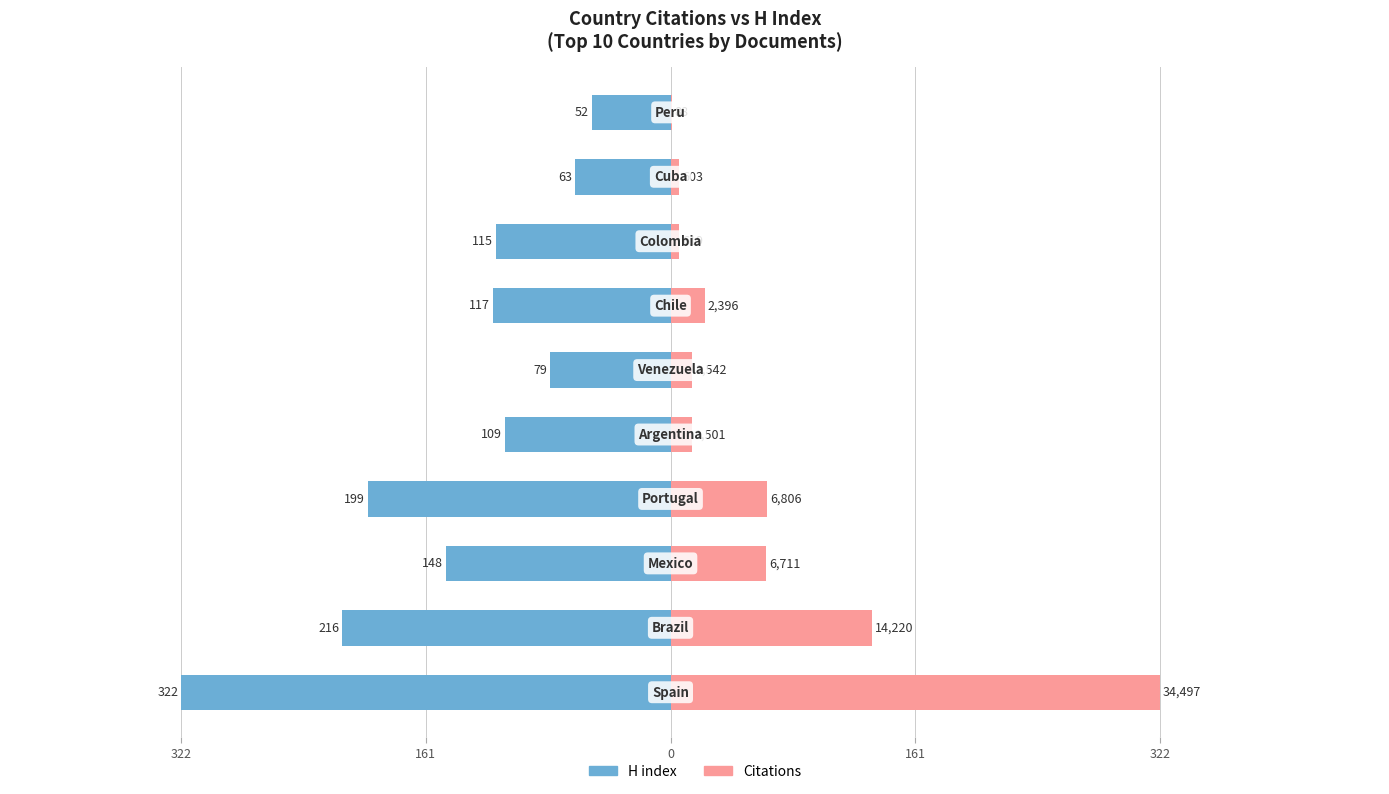

Which series has the largest total across all categories?

Citations